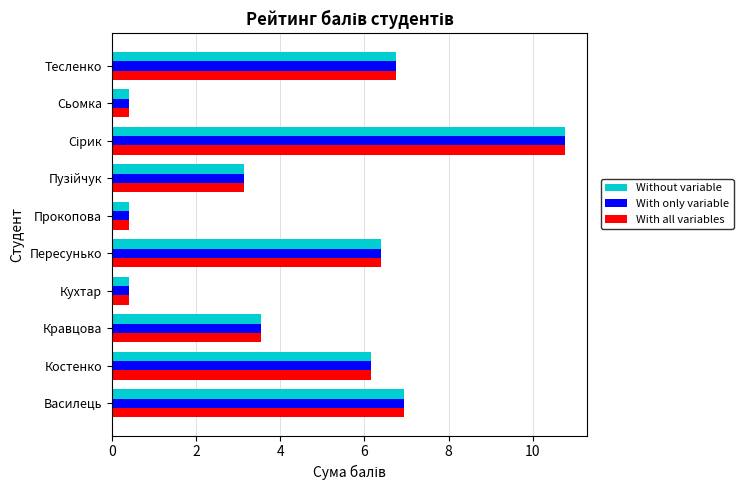

At how many categories does at least one series exceed 10?

1